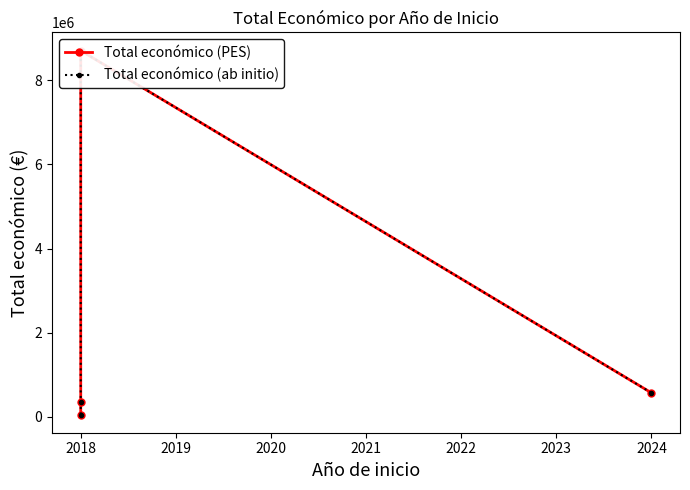

What is the approximate value of Total económico (PES) at 2018?

8701686